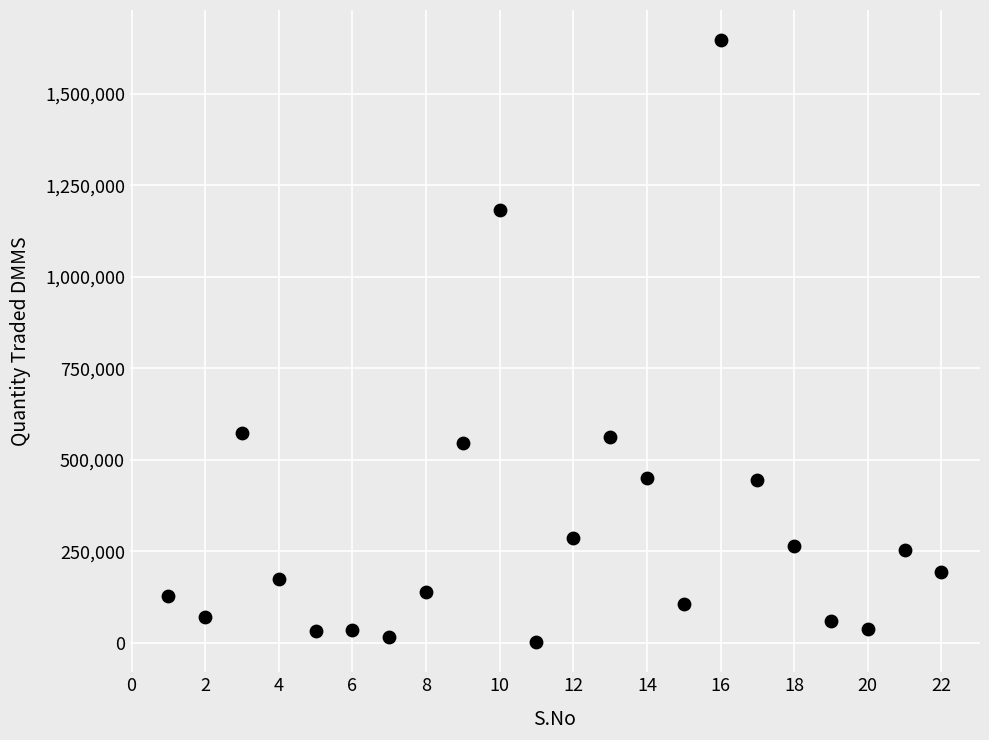

What is the range of Y values (max minus min)?

1644507.5